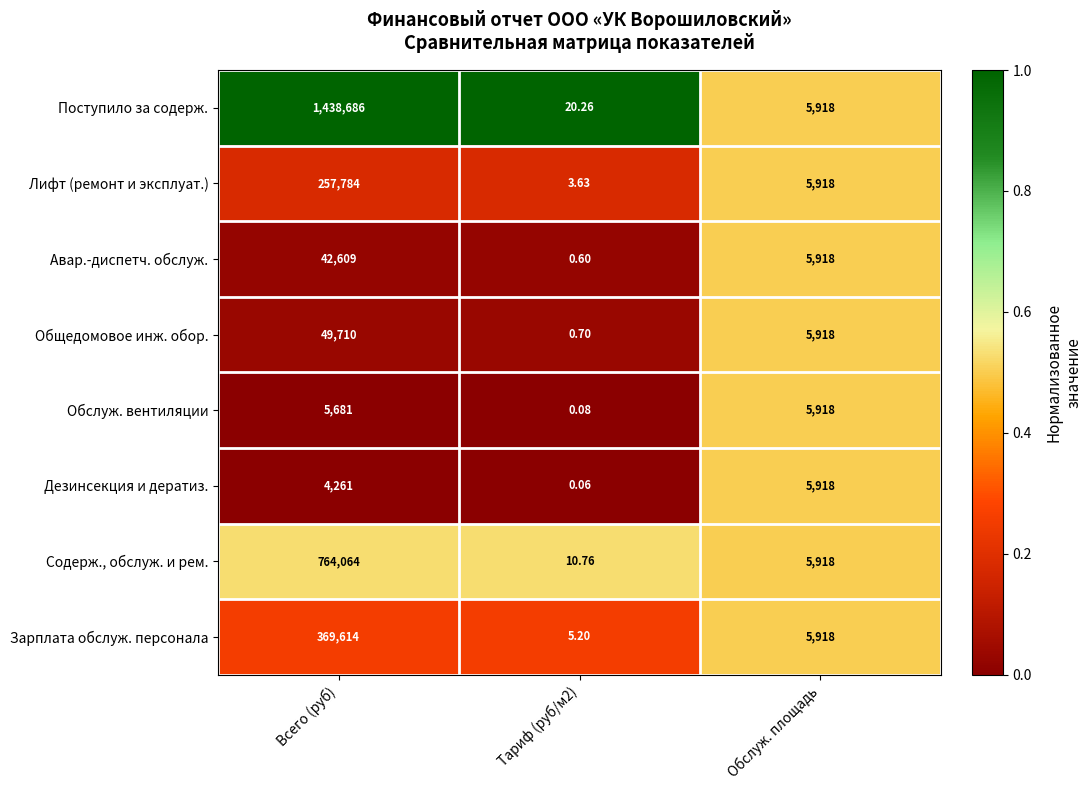

Which category has the highest value across all series?

Всего (руб)